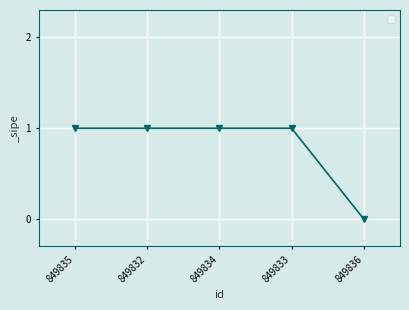

What is the difference between the maximum and minimum values?

1